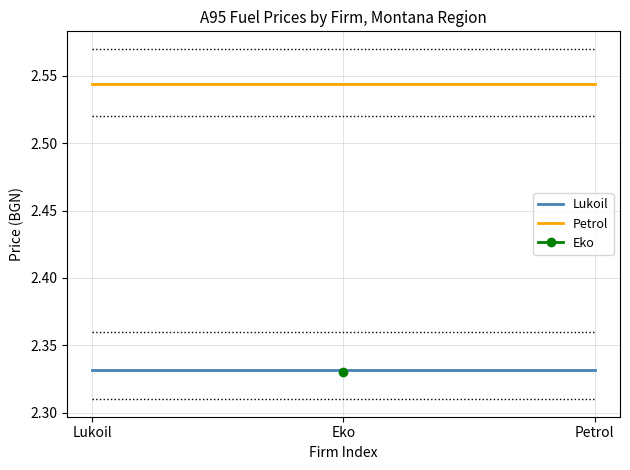

What is the greatest value displayed?

2.5